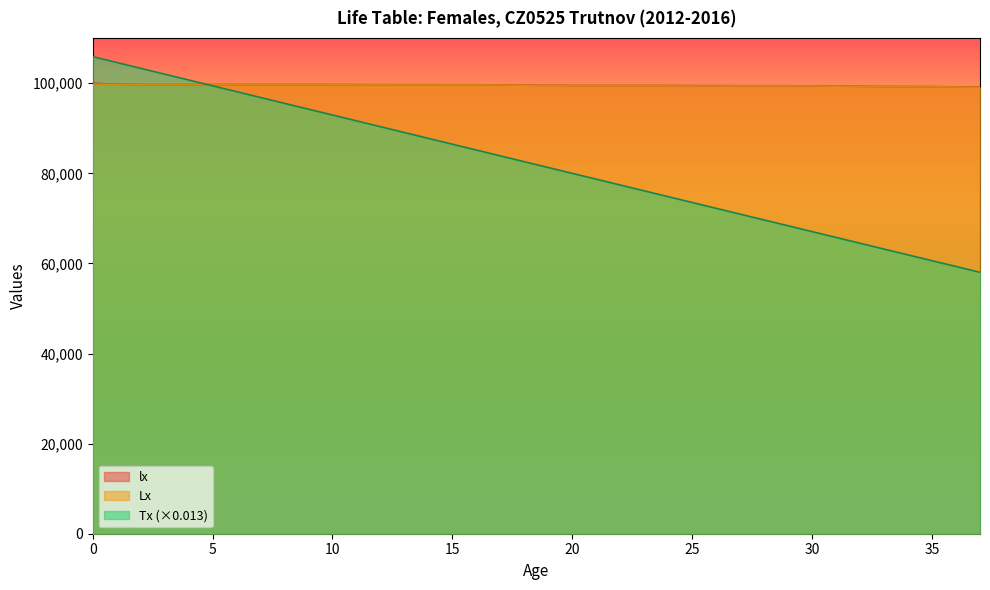

What is the total value across all series at 2?

302764.8